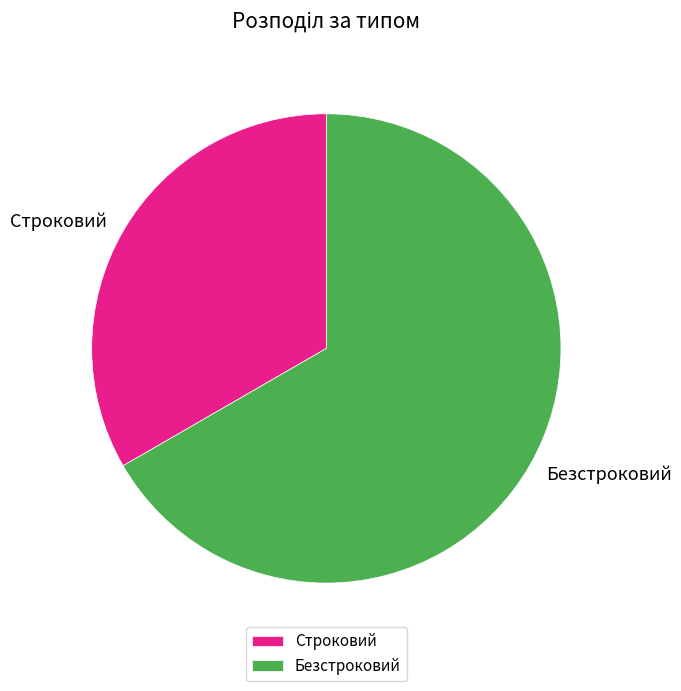

What is the largest slice in the pie chart?

Безстроковий